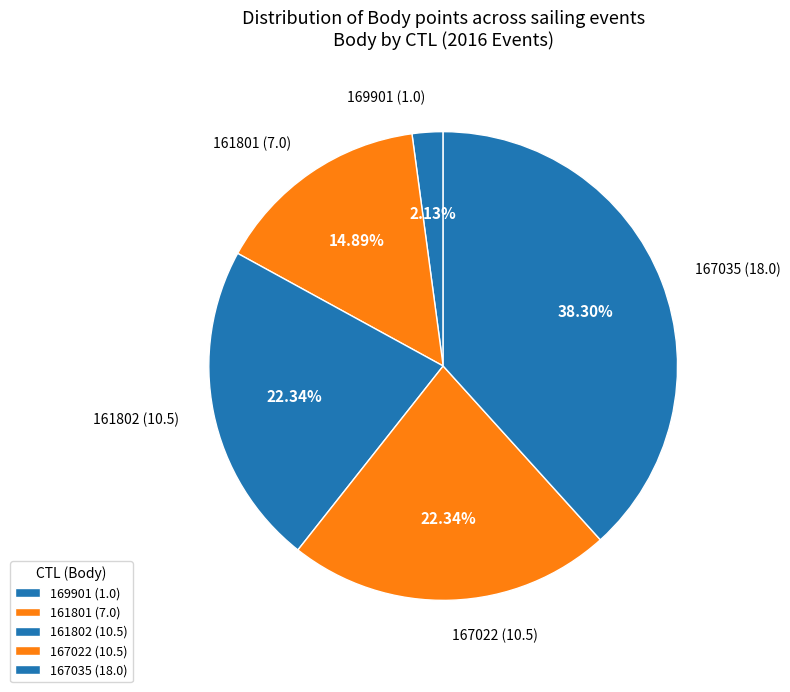

Is there a majority slice in this chart?

No